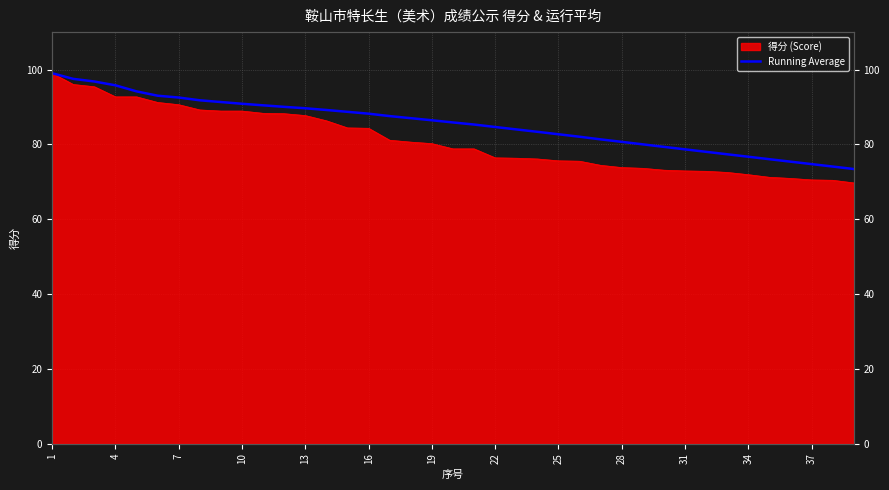

Between 7 and 36, which is larger?

7